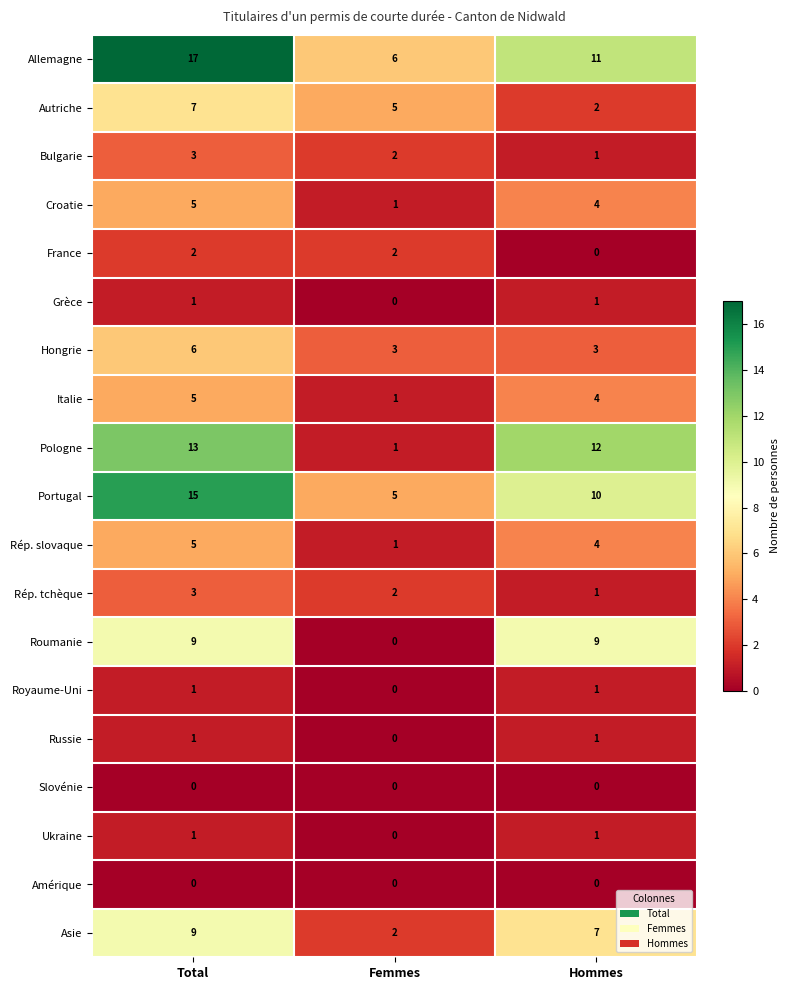

What is the highest value of the Autriche series?

7